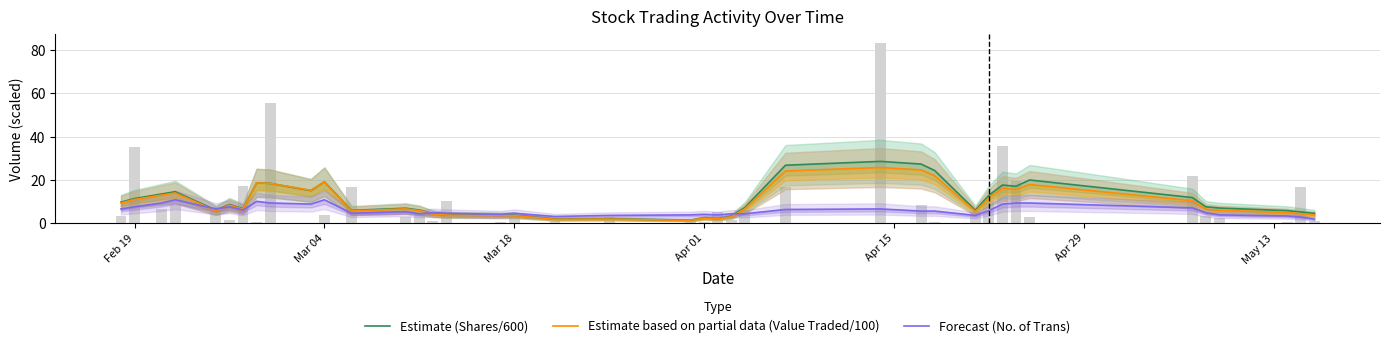

The value of Forecast (No. of Trans) at 8 is 5.6. True or false?

False